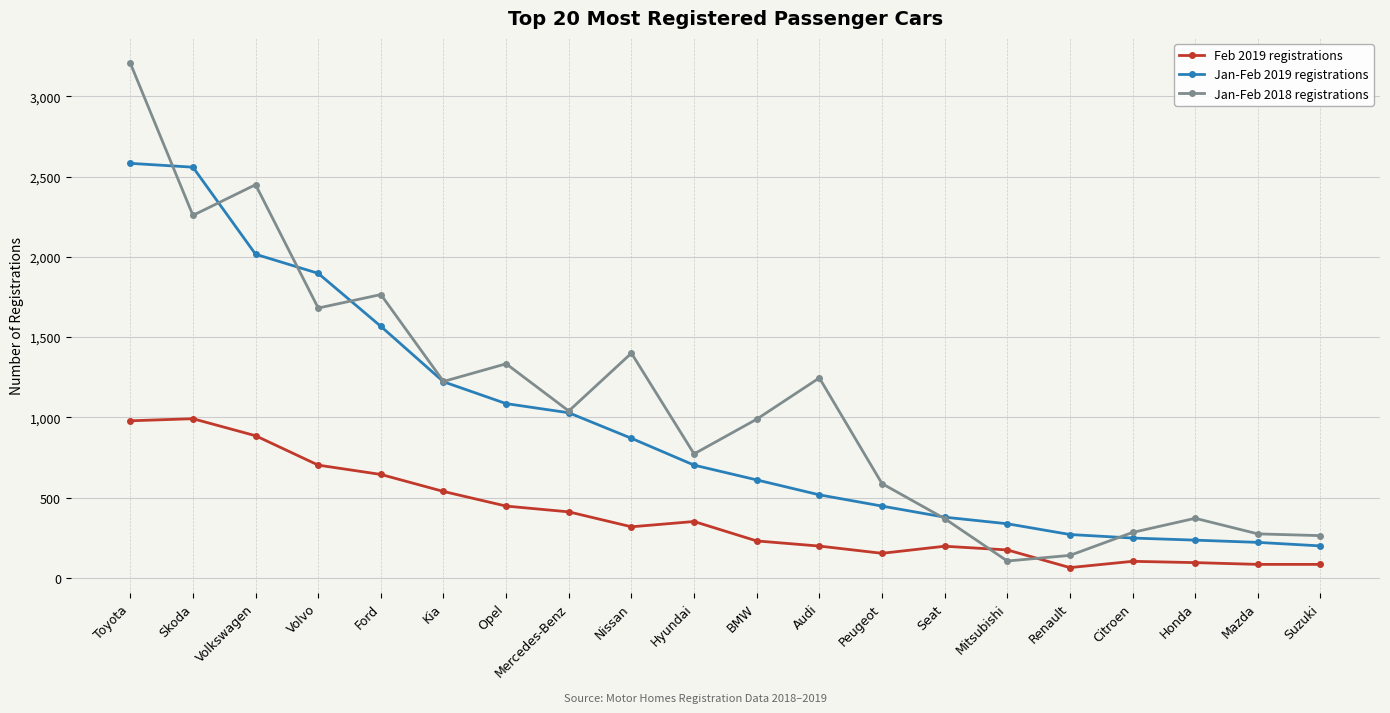

What is the lowest value of the Jan-Feb 2018 registrations series?

106